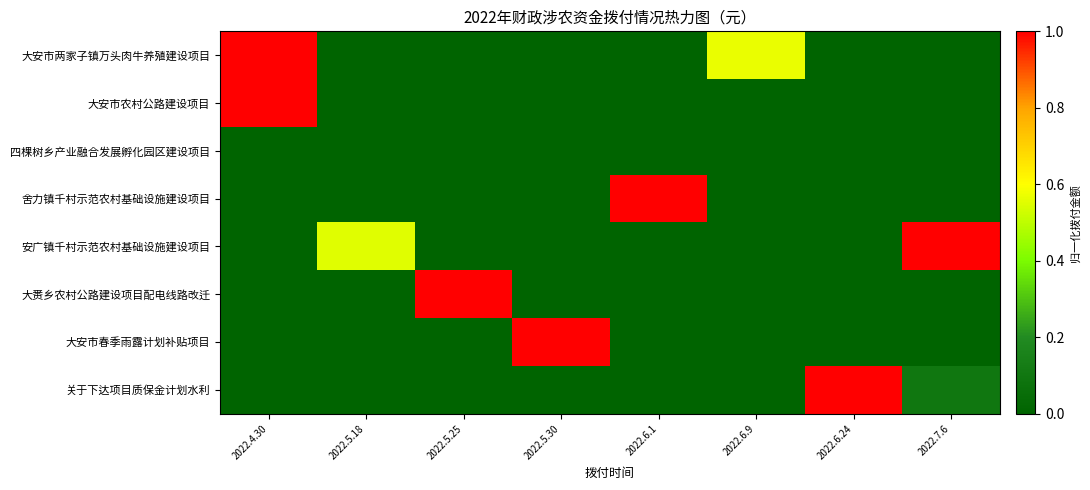

What is the difference between the highest and lowest values at 2022.6.1?

1.0